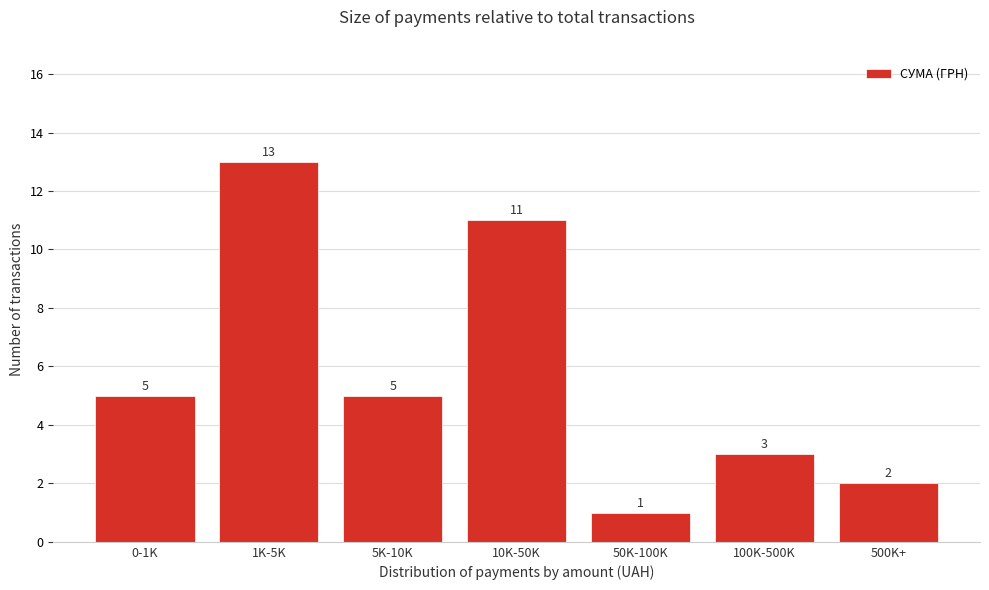

Reading left to right, transcribe all the data shown in this chart.

5	13	5	11	1	3	2